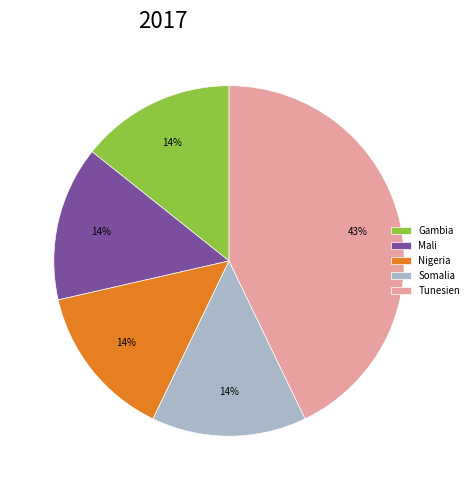

Approximately how many times larger is the value at Mali compared to Gambia?

1.0